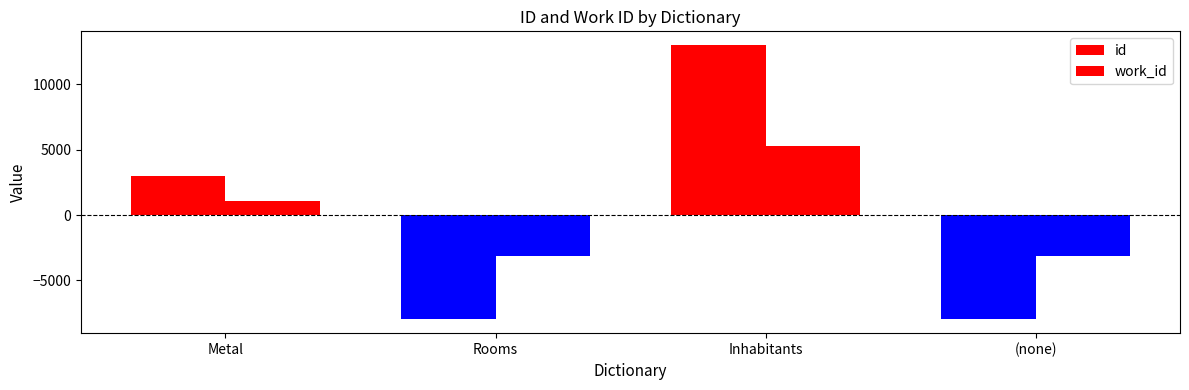

True or false: work_id has a value of -3162.8 at (none).

True